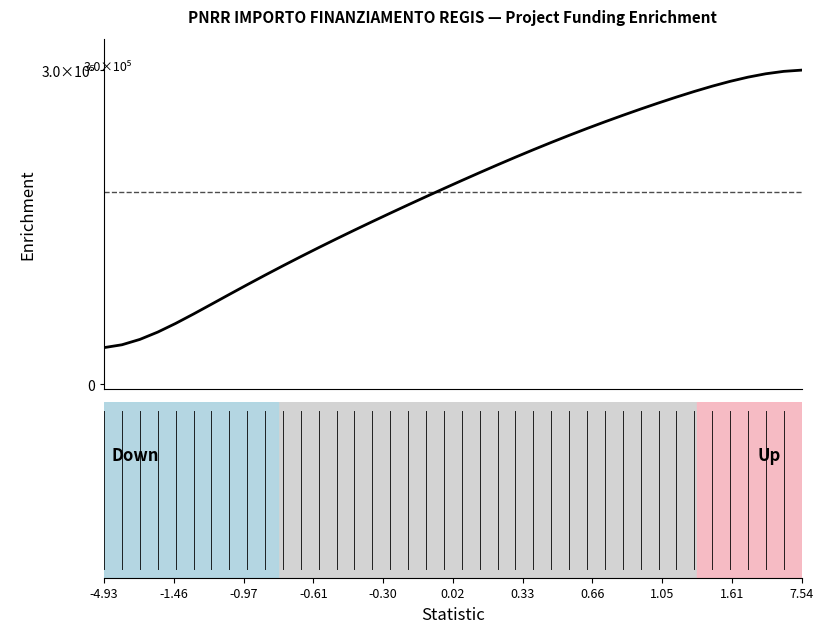

Is this an area chart (filled region under the line)?

No